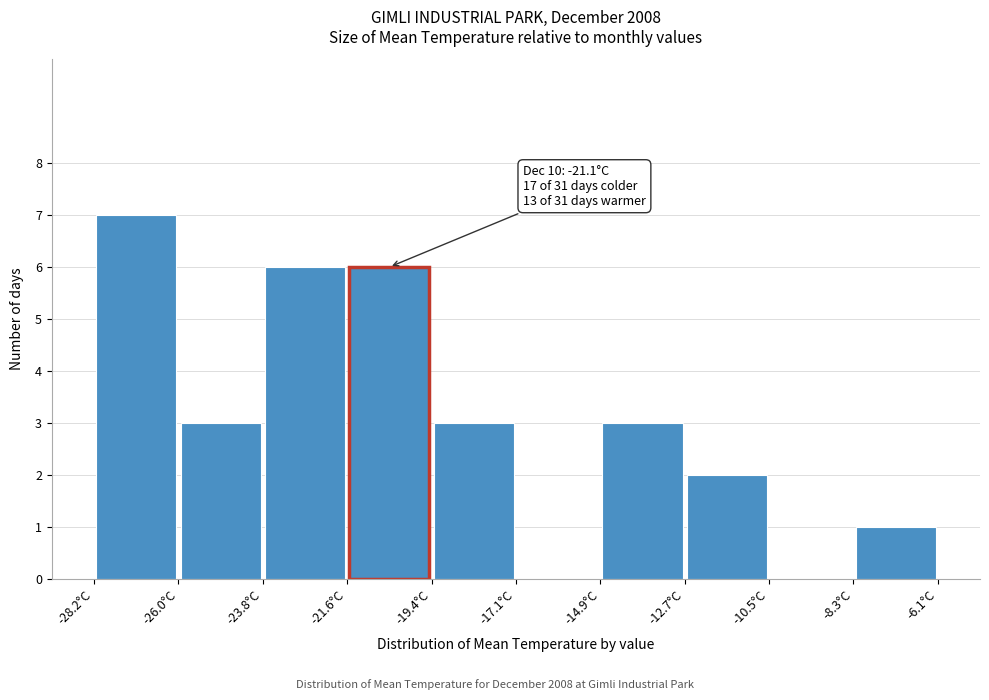

Over which range of the x-axis is the bar tallest?

-28.0 to -26.0